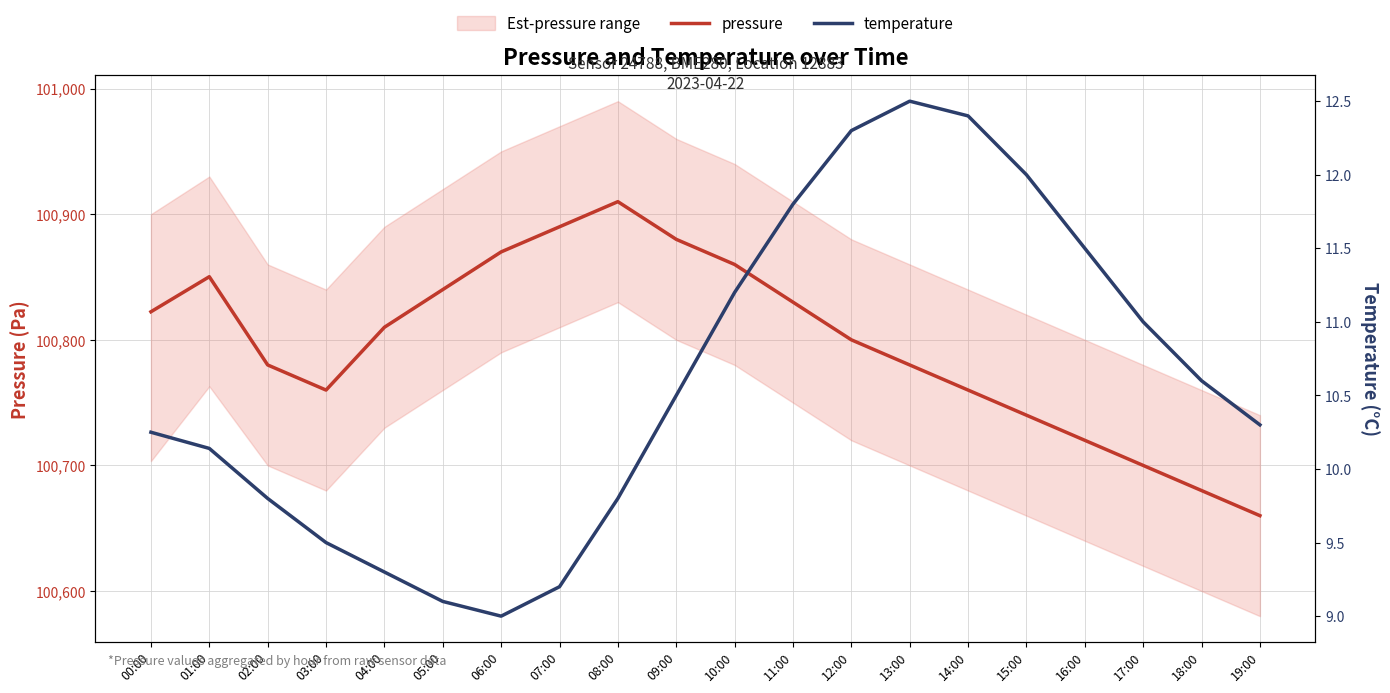

What are all the series names shown in the legend?

pressure, temperature